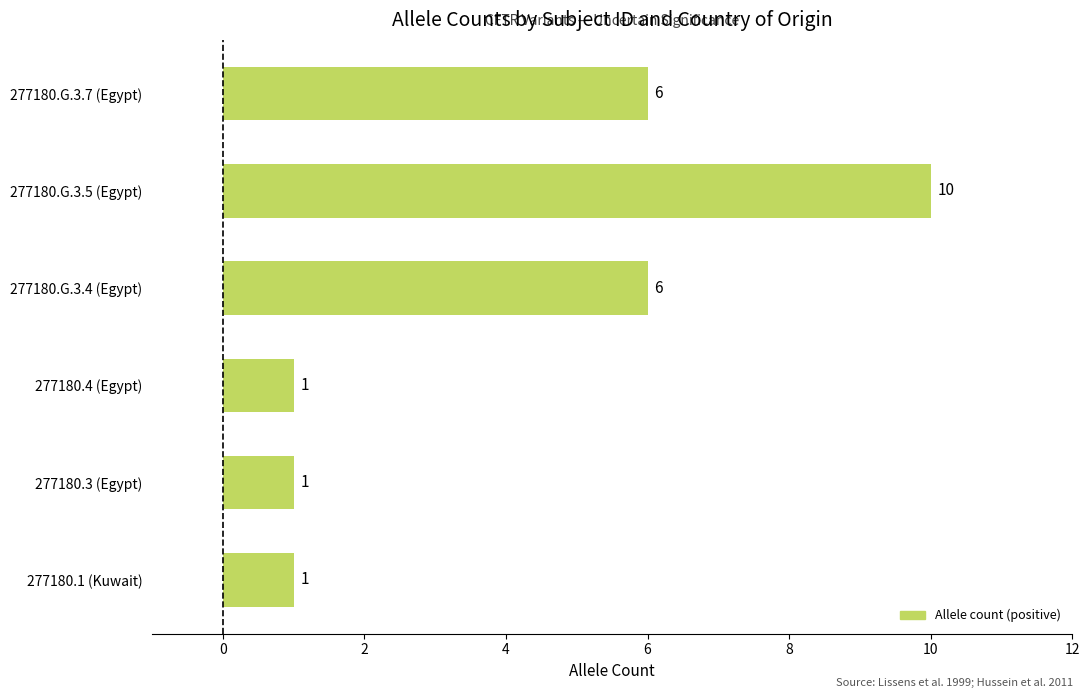

Reading top to bottom, extract all data points from this chart.

6	10	6	1	1	1